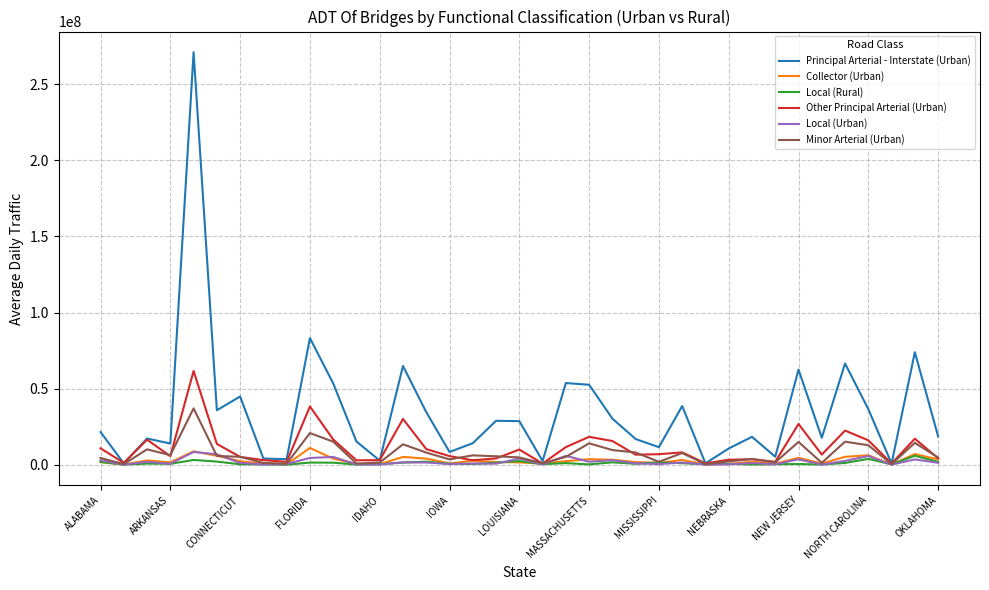

Which series has the widest spread of values?

Principal Arterial - Interstate (Urban)